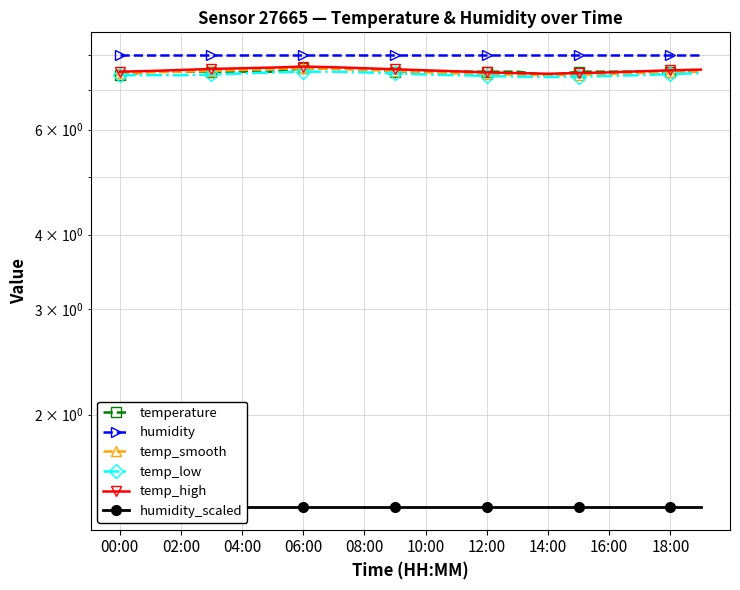

What are all the series names shown in the legend?

temperature, humidity, temp_smooth, temp_low, temp_high, humidity_scaled